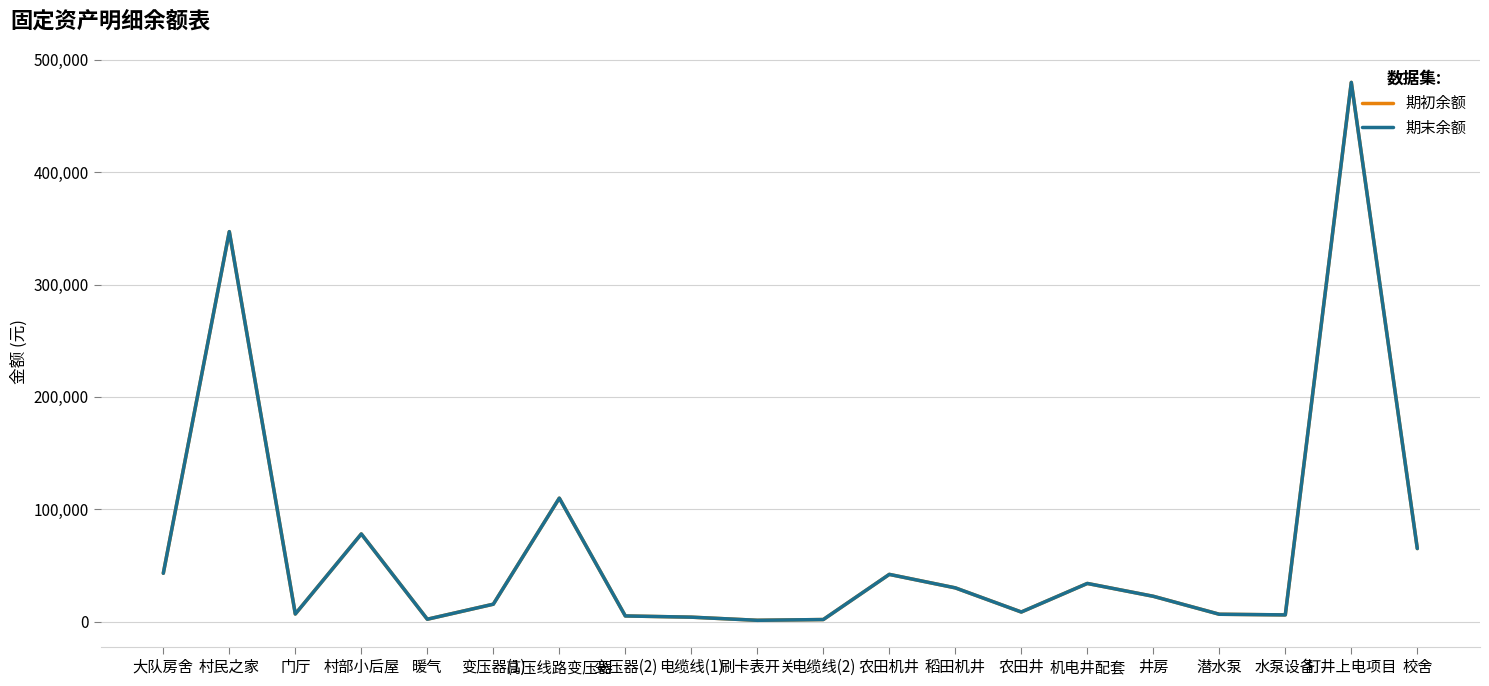

What is the label of the 18th point from the left?

水泵设备